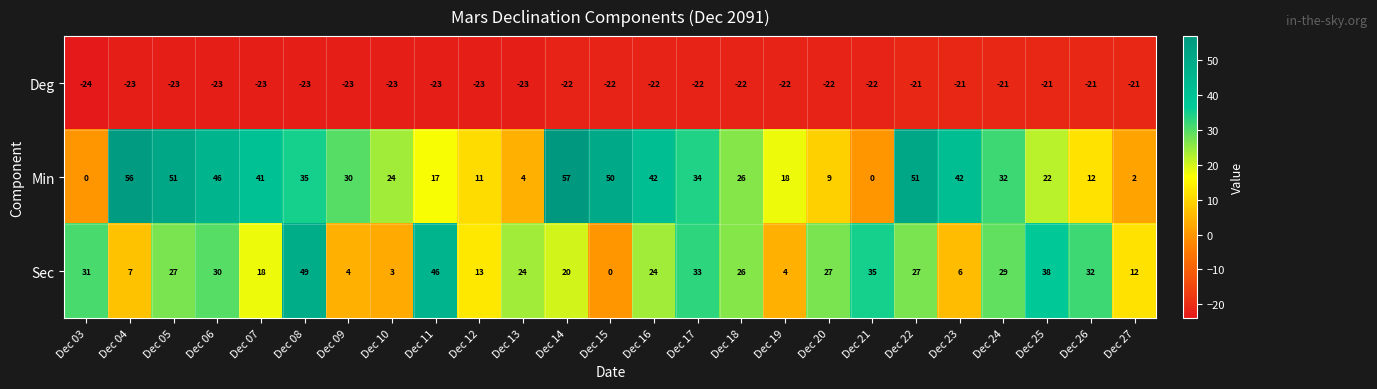

Which series changed the most between Dec 03 and Dec 11?

Min